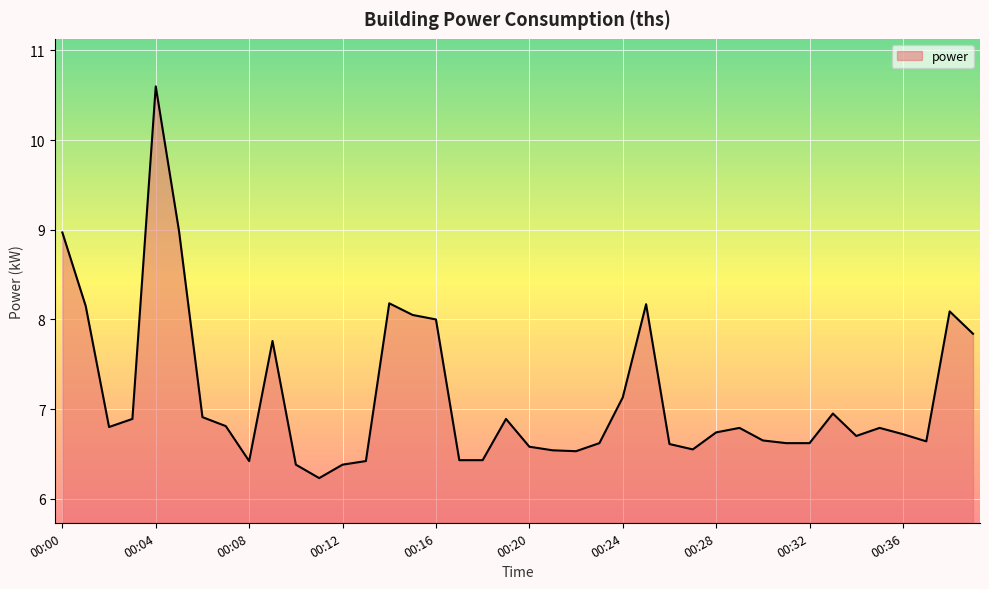

What is the greatest value displayed?

10.6